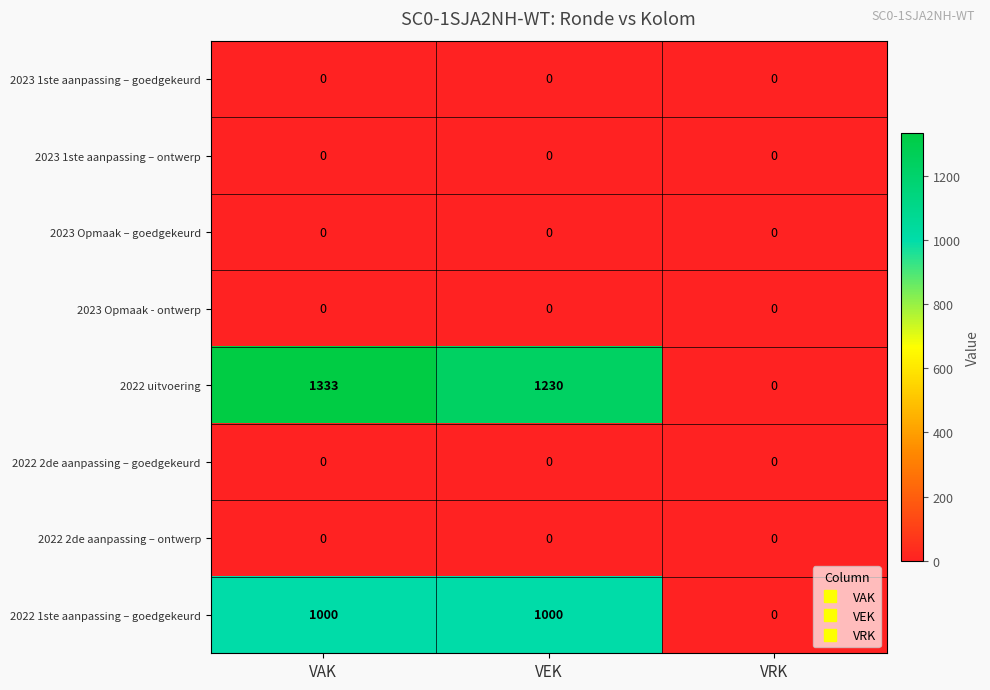

Which series has the largest total across all categories?

2022 uitvoering